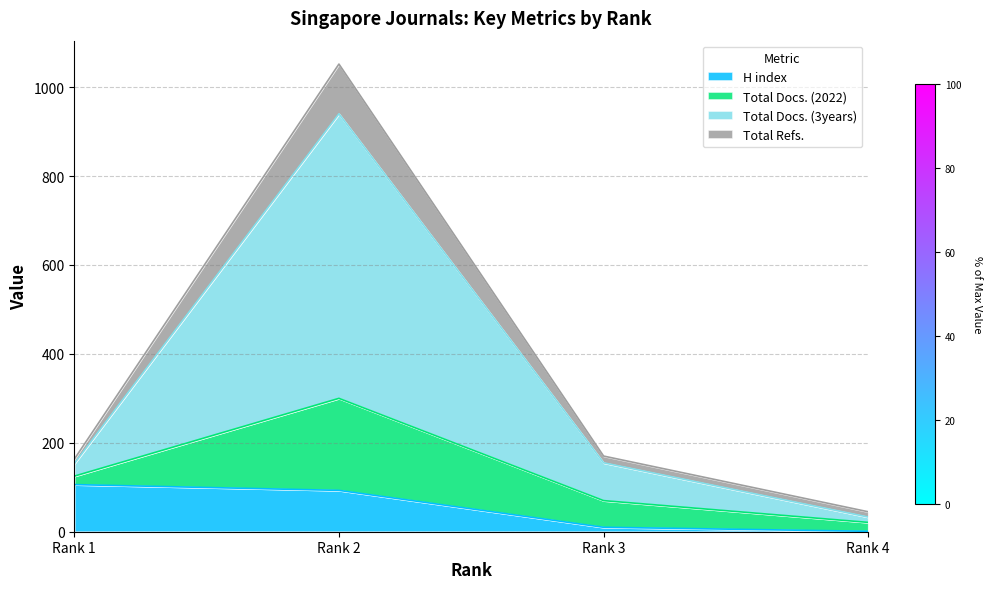

Does the chart display data point markers on the line(s)?

No